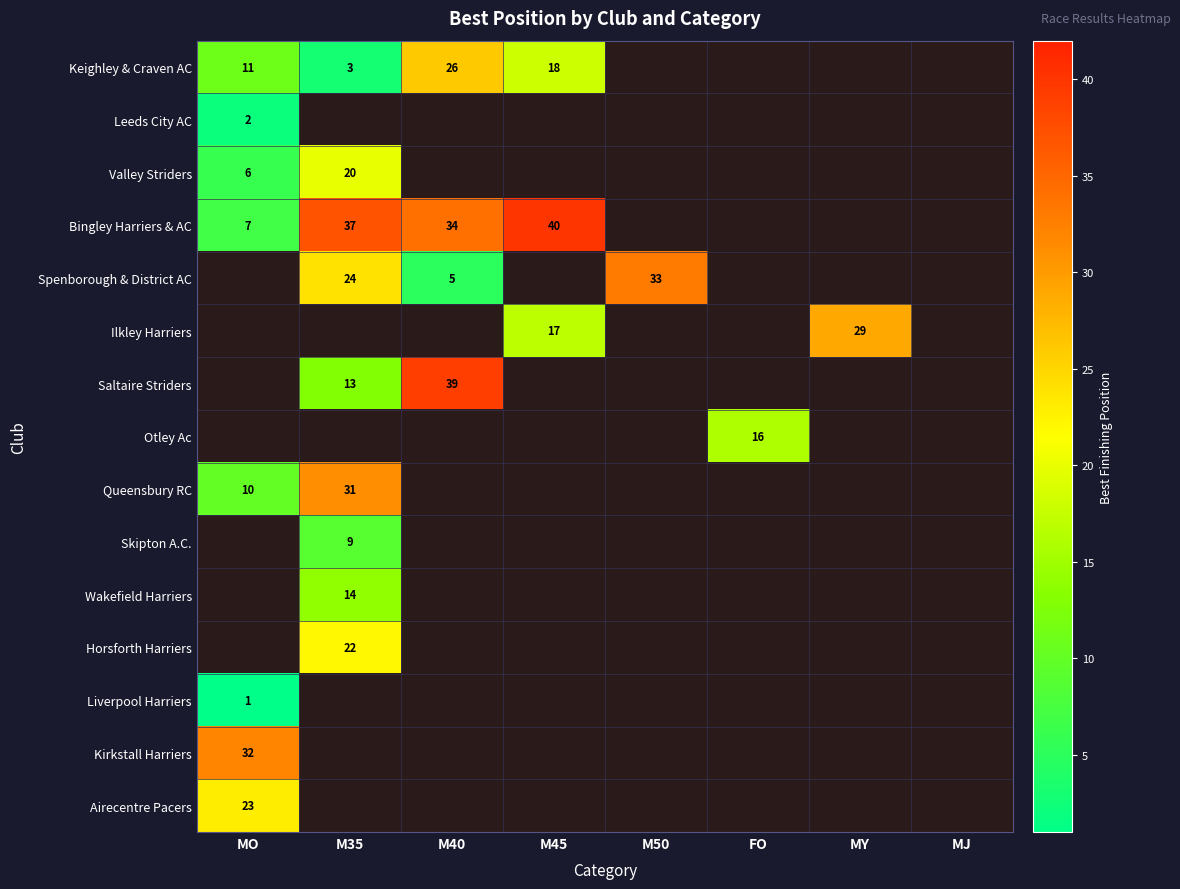

Is it true that Wakefield Harriers equals 8 at M35?

False